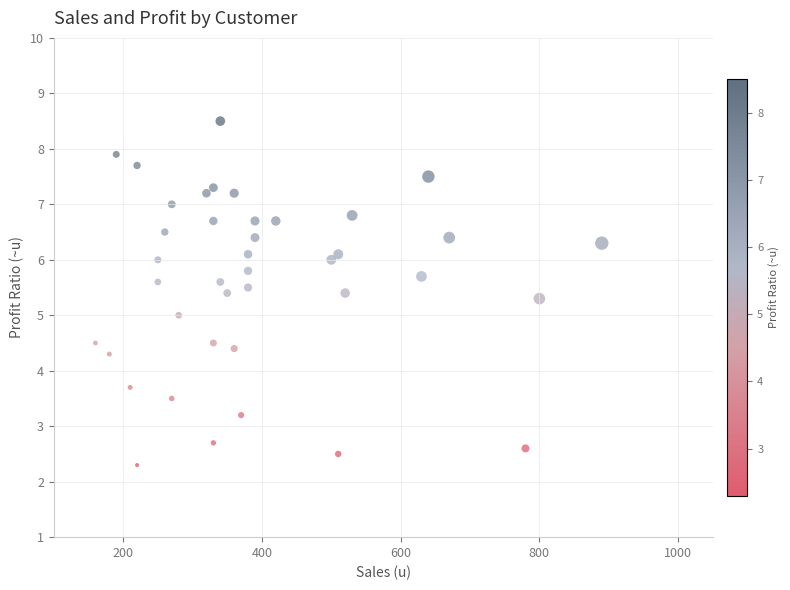

What is the range of X values (max minus min)?

730.0